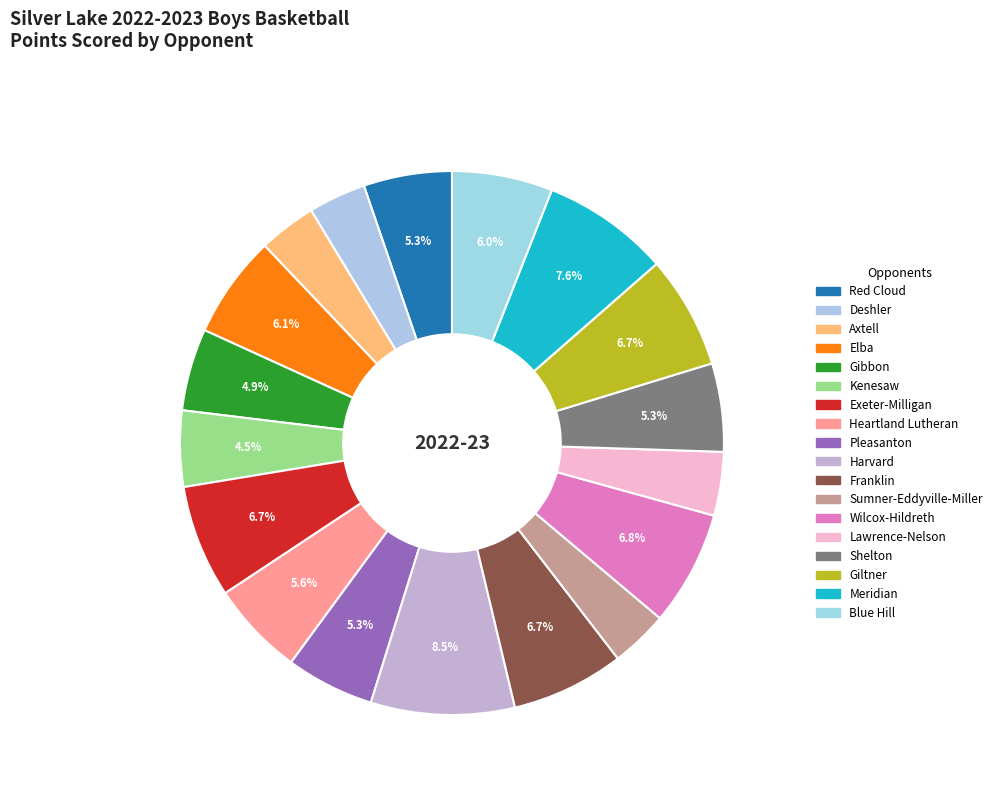

Is there any slice that represents more than half of the pie?

No